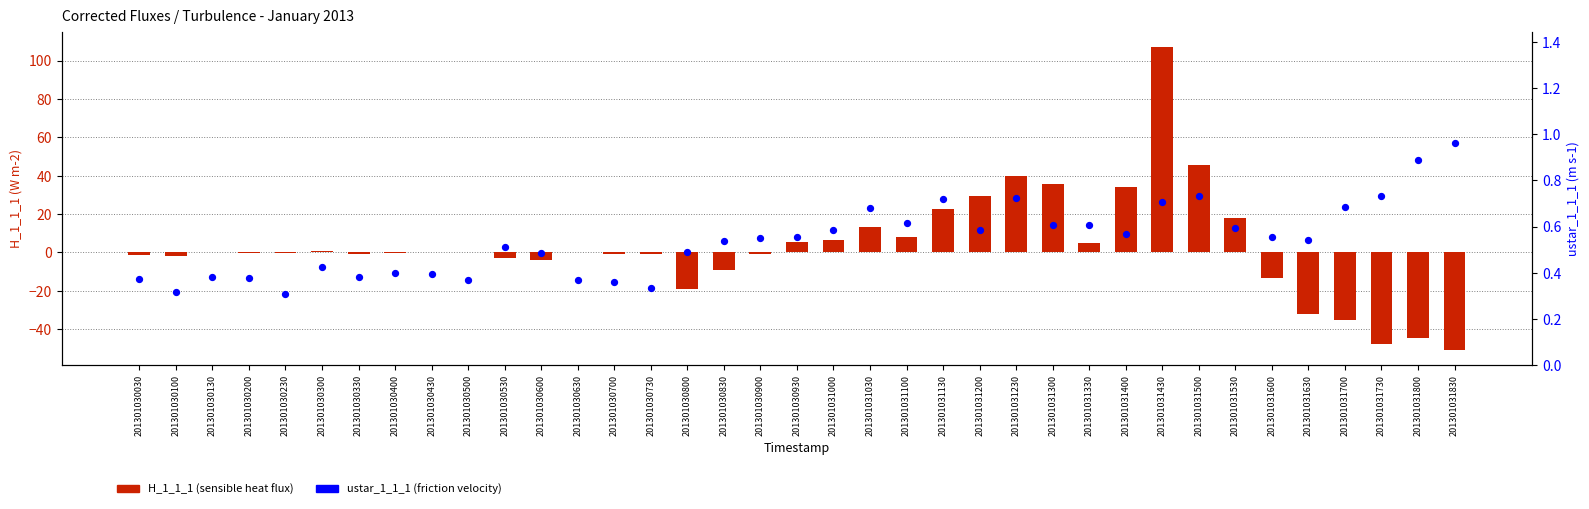

What is the total value across all series at 201301031030?

13.9